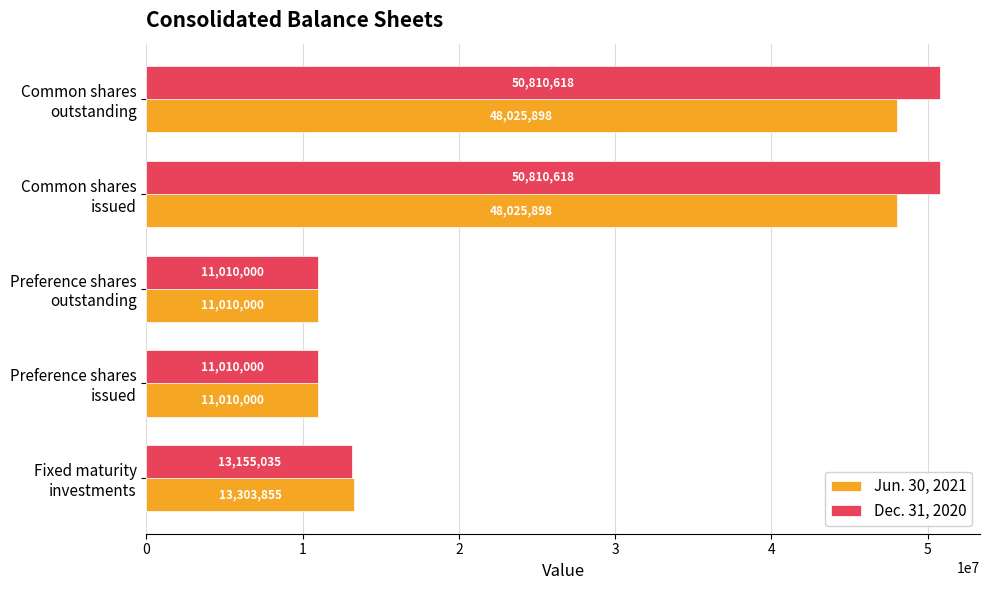

Which series has the largest total across all categories?

Dec. 31, 2020